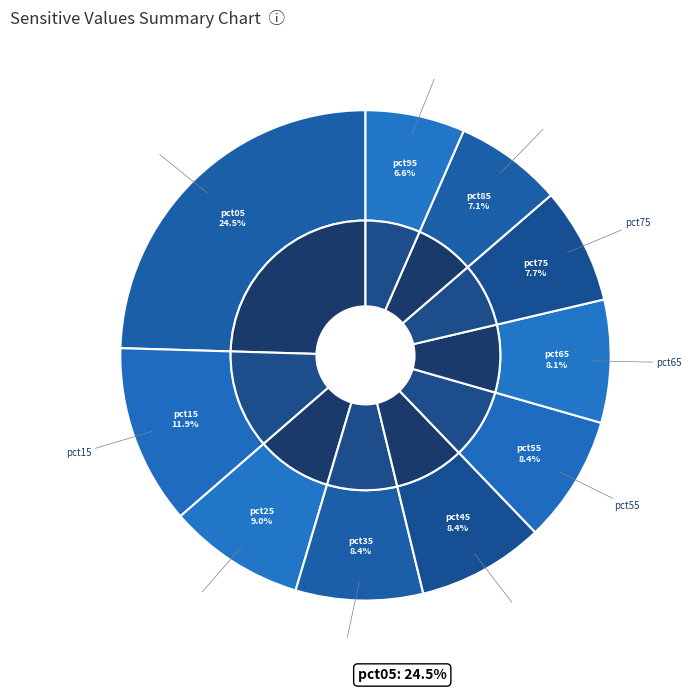

Does pct45 account for over 50% of the chart?

No